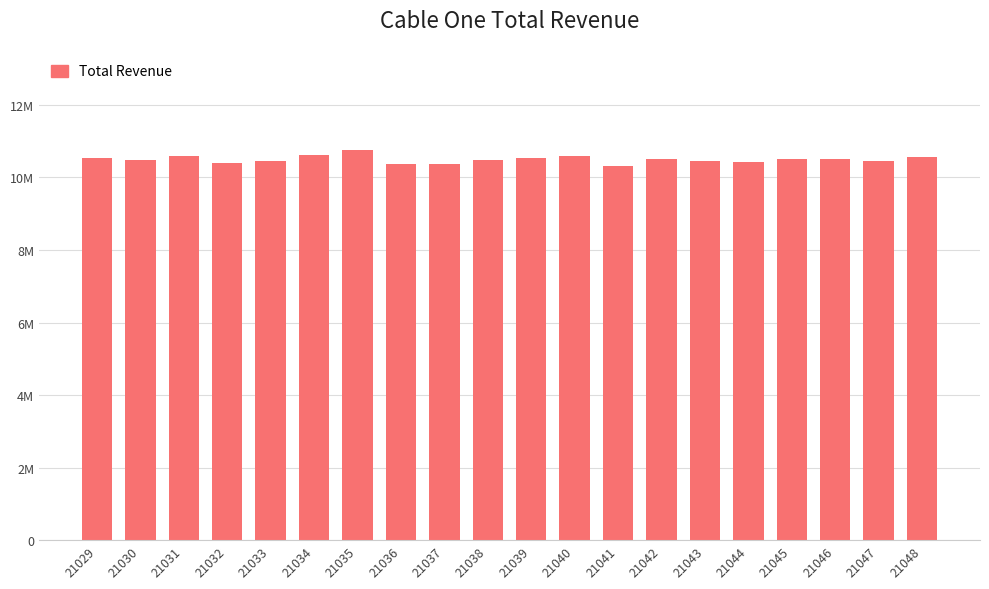

What is the value of the 14th bar from the left?

10499